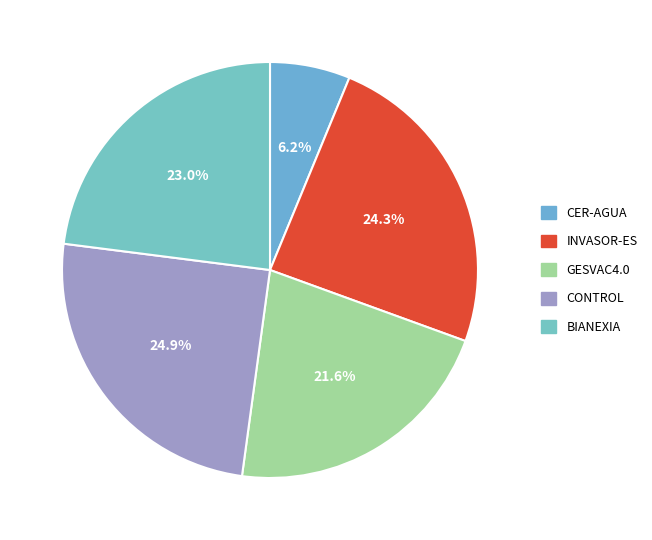

The BIANEXIA slice represents 23% of the pie. True or false?

True